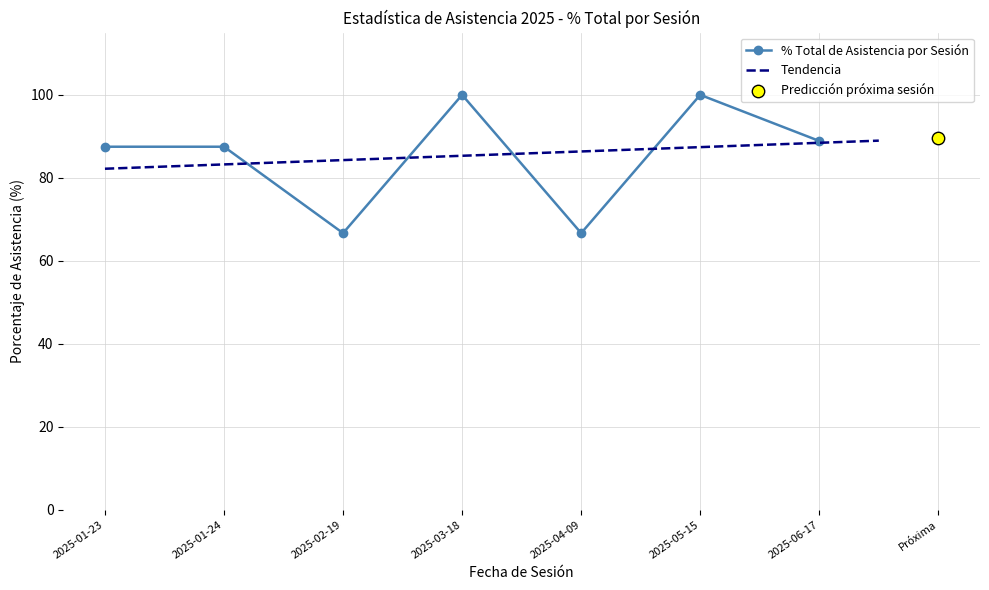

What is the ratio of the value at 2025-01-23 to the value at 2025-01-24?

1.0